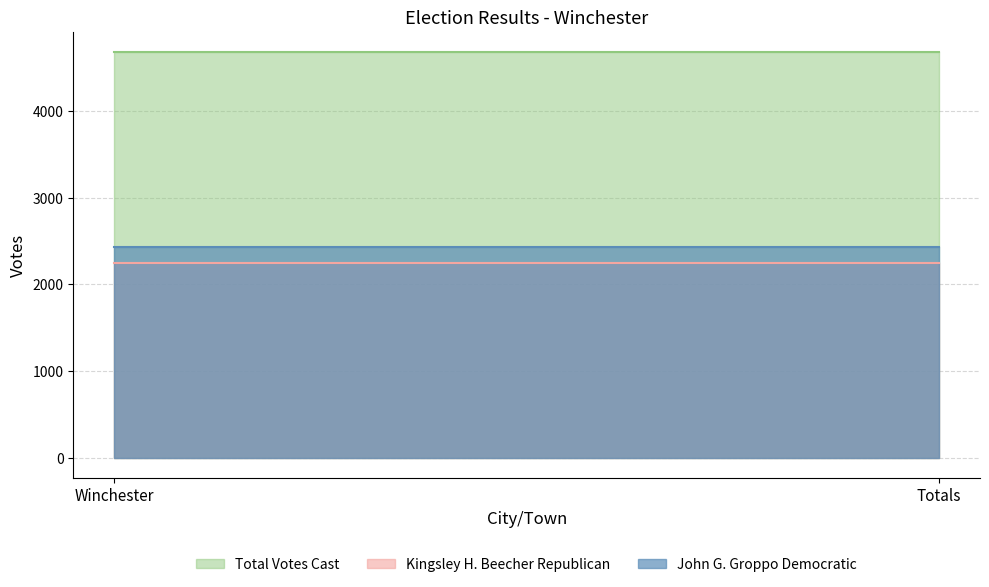

What is the highest value of the John G. Groppo Democratic series?

2433